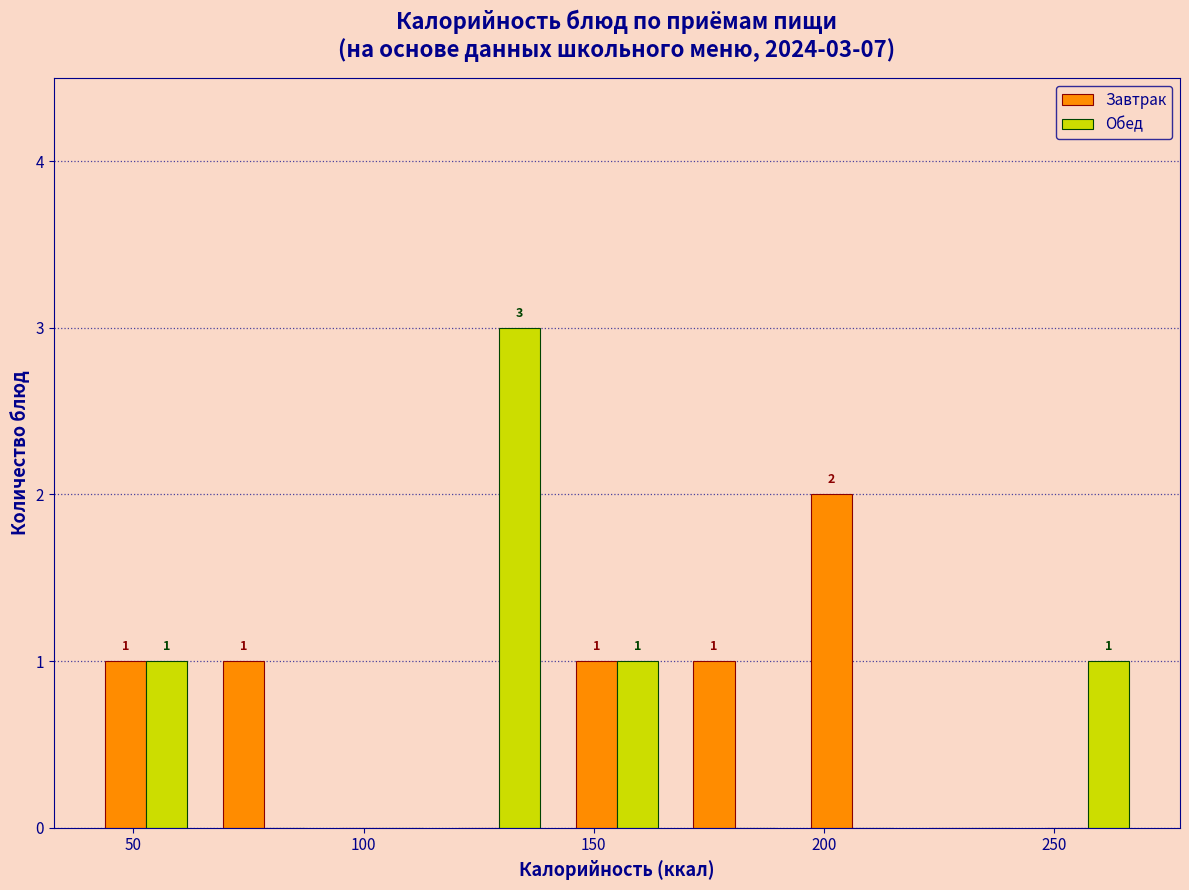

In the Обед series, which range on the x-axis has the tallest bar?

115 to 140